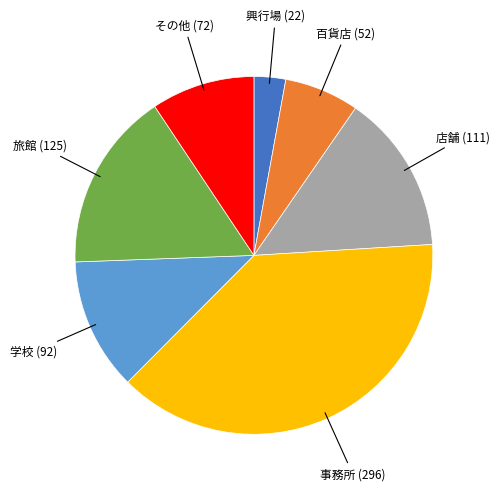

How many slices are in this pie chart?

7